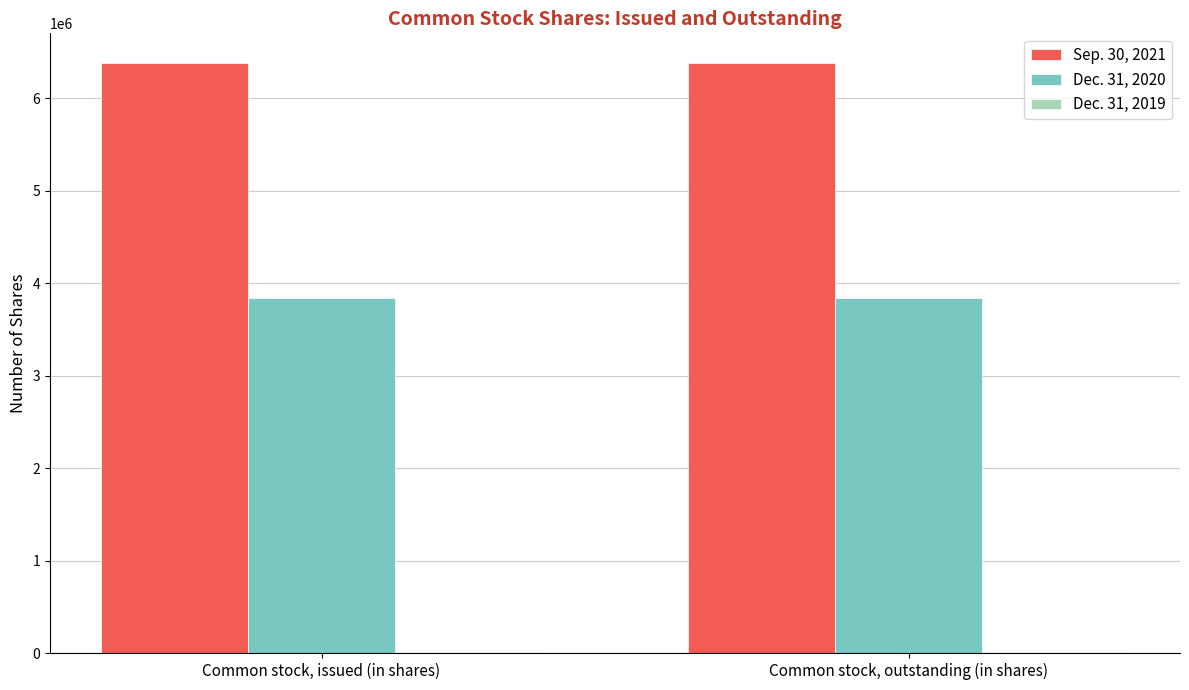

Which series has the largest total across all categories?

Sep. 30, 2021